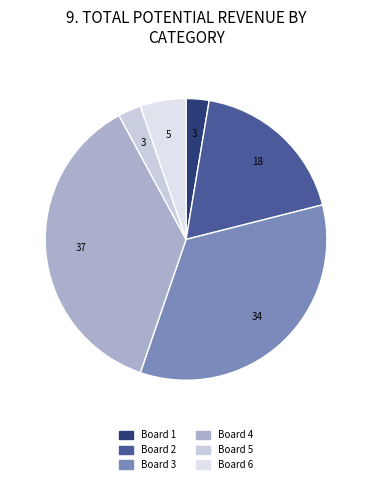

Does Board 2 represent more than half of the total?

No